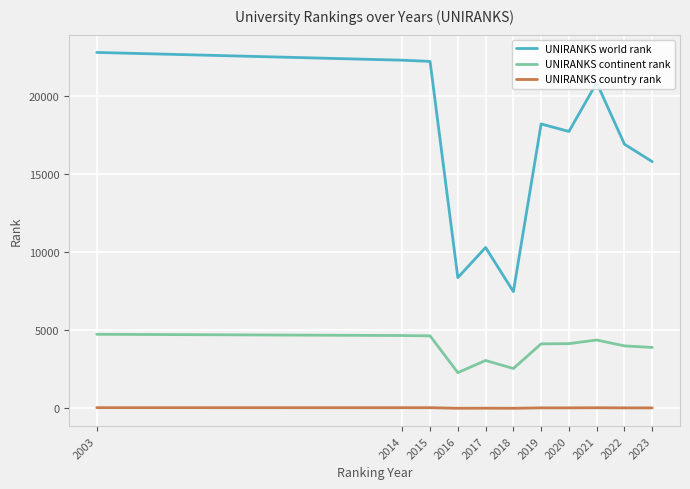

What is the sum of all UNIRANKS country rank values?

396